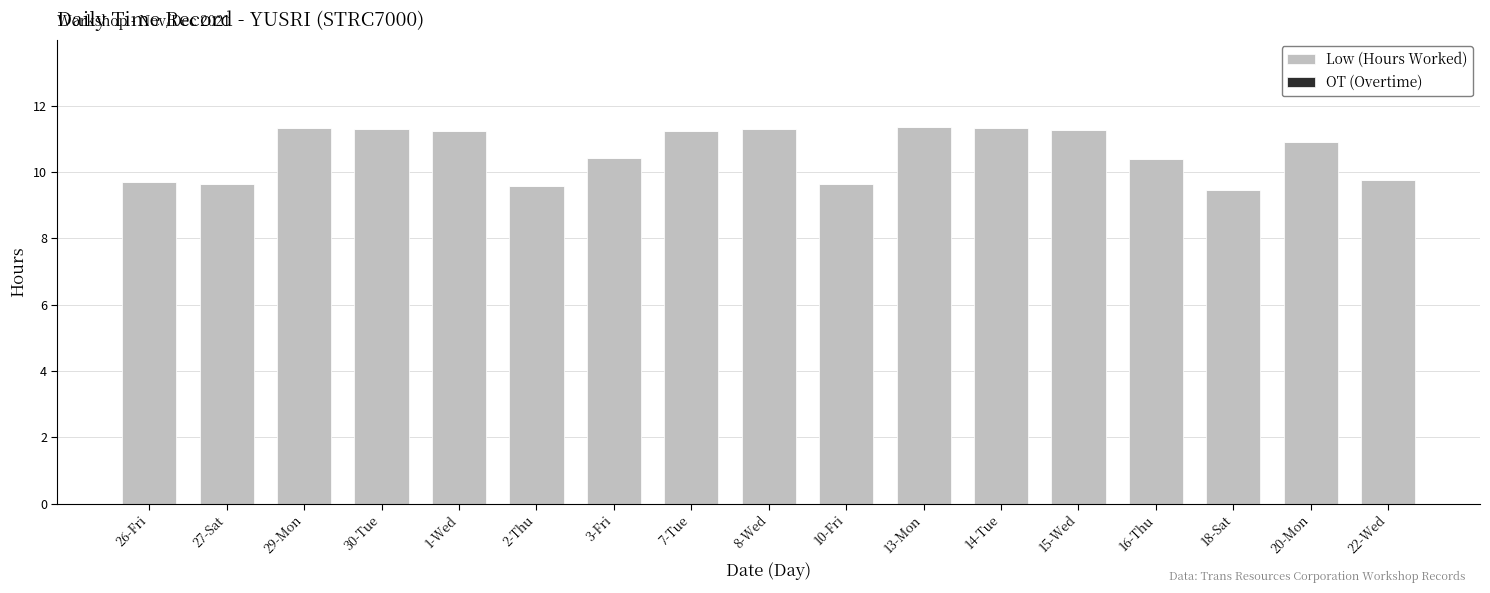

The value at 1-Wed is 11.2. True or false?

True